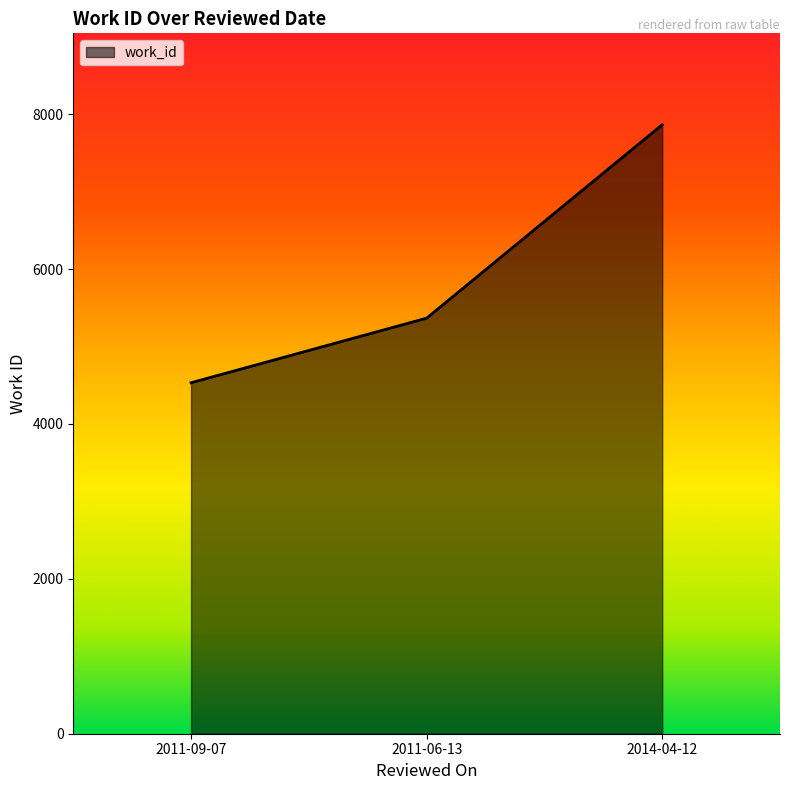

What is the difference between the maximum and minimum values?

3332